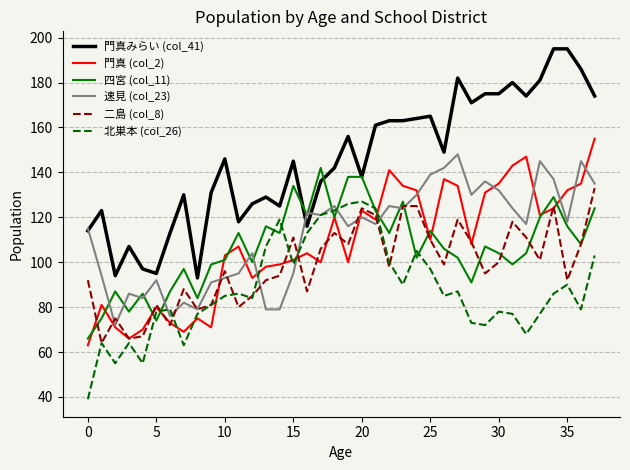

Which series has the widest spread of values?

門真みらい (col_41)